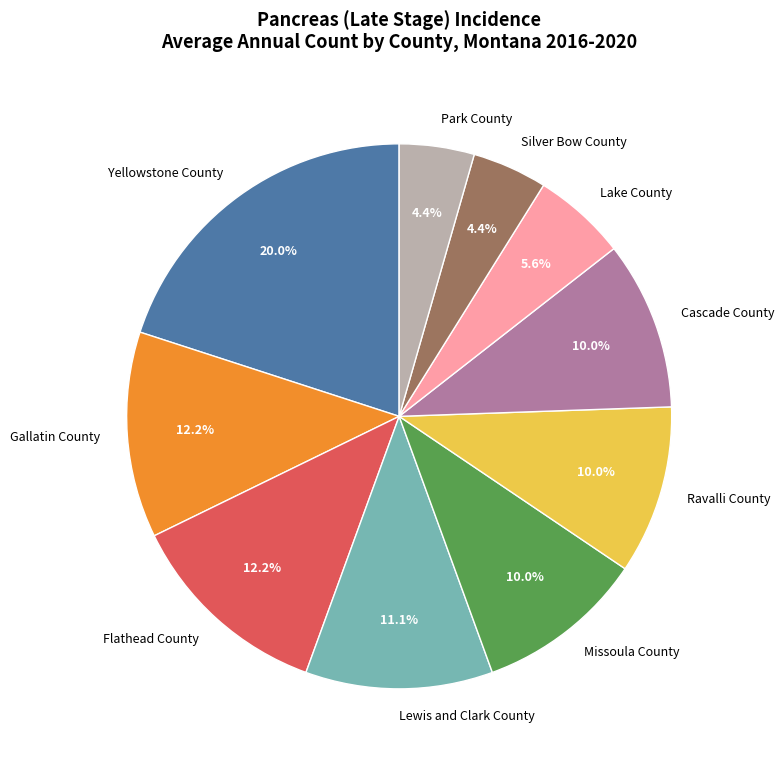

Does any single category account for the majority?

No